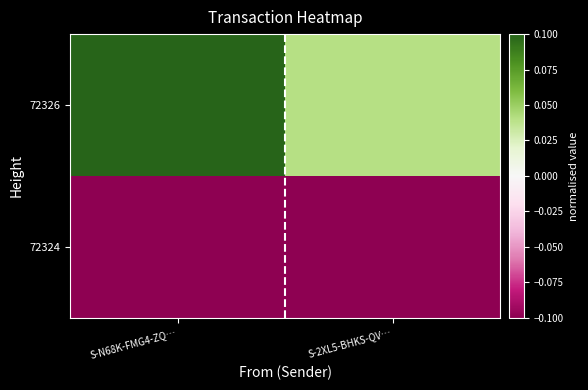

At which category is the sum across all series the highest?

S-N68K-FMG4-ZQ…